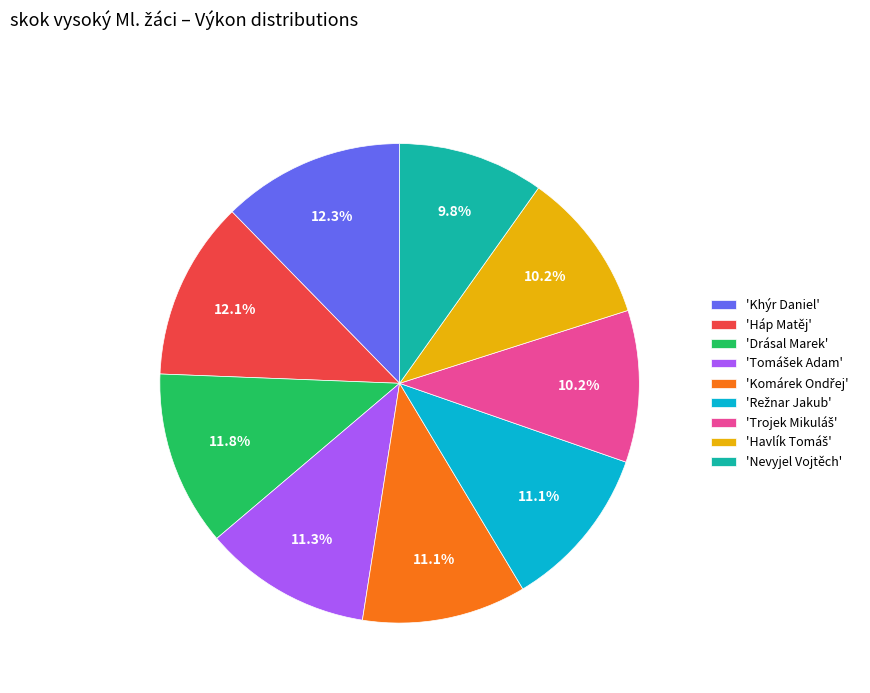

What is the ratio of the value at 'Drásal Marek' to the value at 'Nevyjel Vojtěch'?

1.2